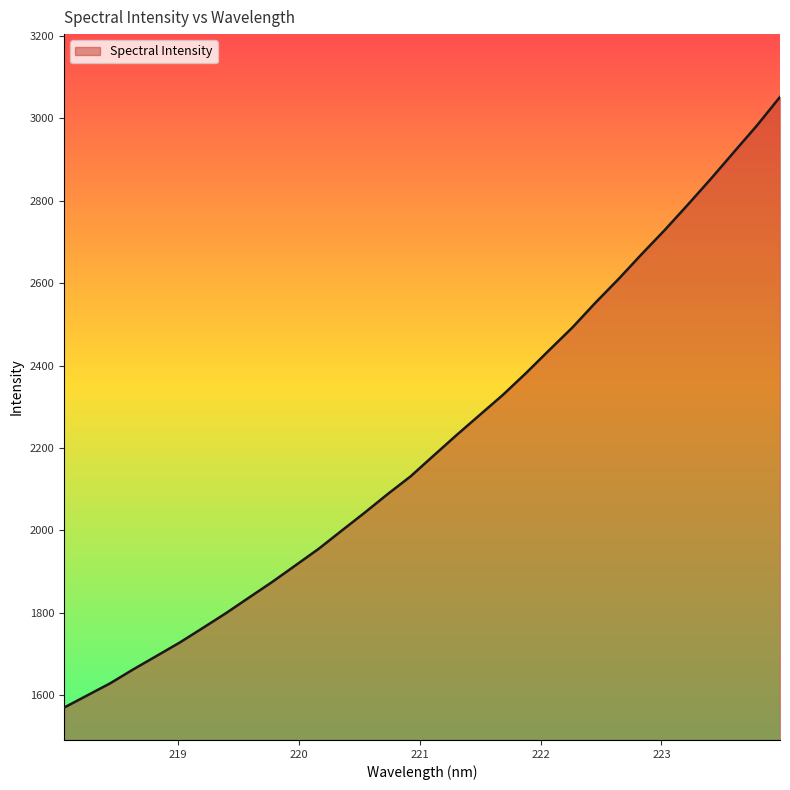

What is the smallest value displayed?

1570.1